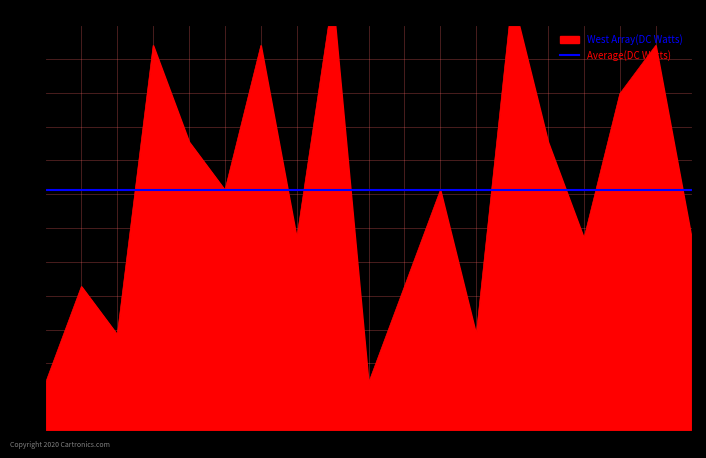

Reading left to right, extract all data points from this chart.

3=180	9=540	4=360	1=1440	5=1080	8=900	2=1440	6=720	7=1620	3=180	9=540	4=900	1=360	5=1620	8=1080	2=720	6=1260	7=1440	7=720